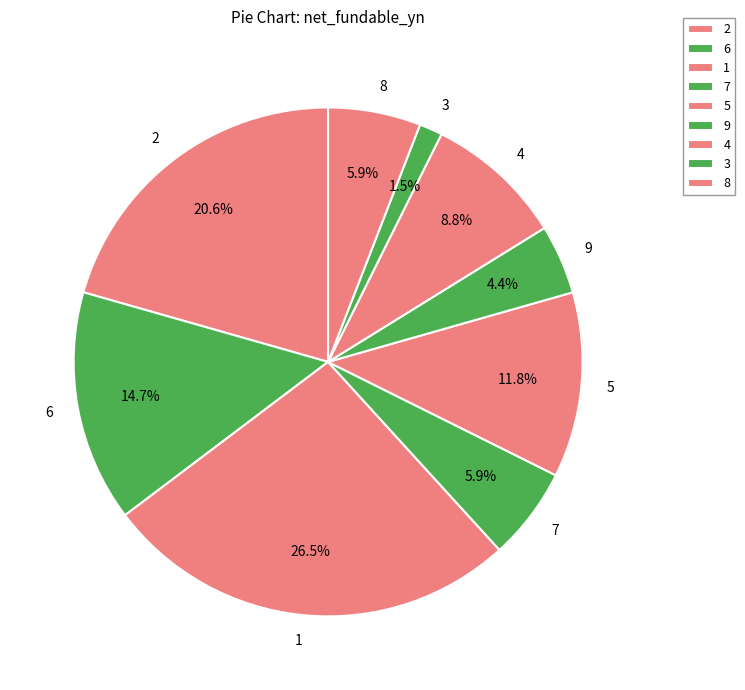

What is the ratio of the value at 1 to the value at 6?

1.8